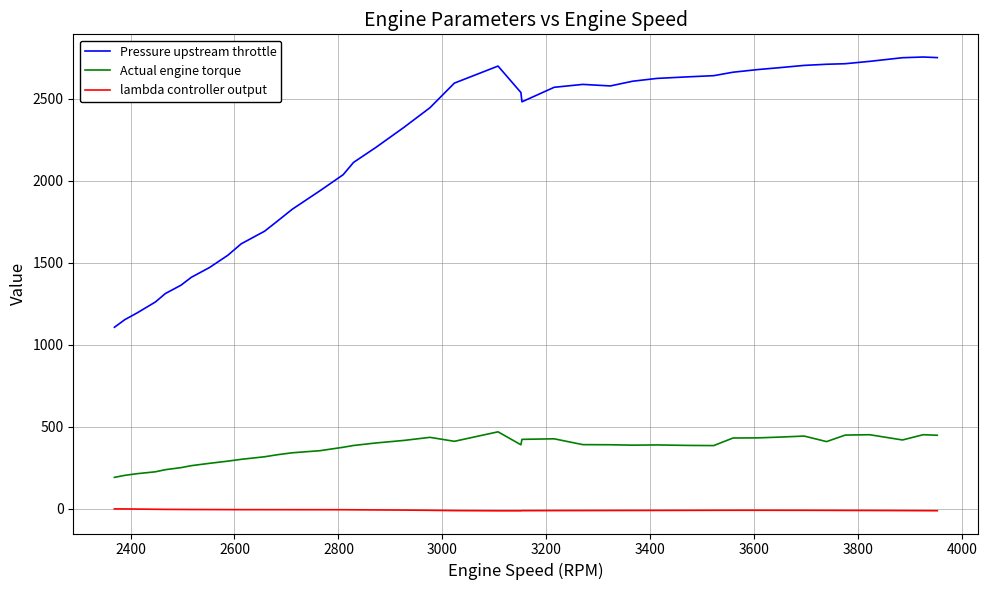

What is the difference between the maximum and minimum values in the Pressure upstream throttle series?

1647.1